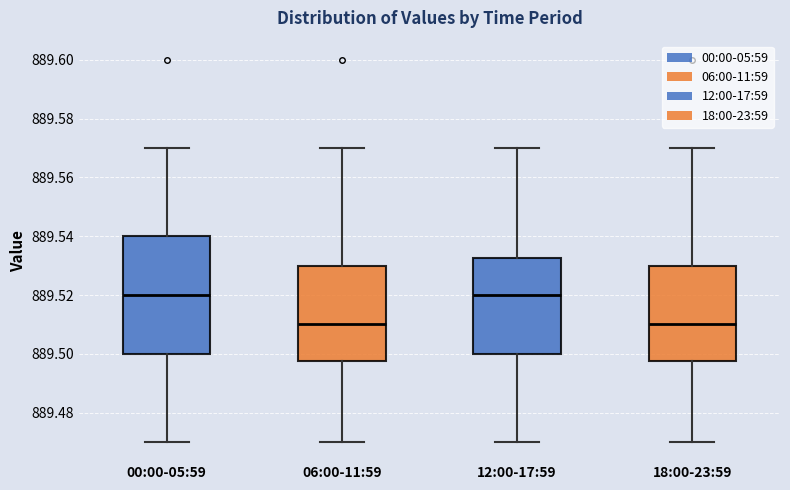

Reading left to right, read every box against the y-axis: the position of its median line, the range the box covers, and the ends of its whiskers. The values are not printed on the chart, so give them approximately, as read against the axis.

00:00-05:59: median 889.520, box 889.500 to 889.540, whiskers 889.470 to 889.570
06:00-11:59: median 889.510, box 889.498 to 889.530, whiskers 889.470 to 889.570
12:00-17:59: median 889.520, box 889.500 to 889.532, whiskers 889.470 to 889.570
18:00-23:59: median 889.510, box 889.498 to 889.530, whiskers 889.470 to 889.570